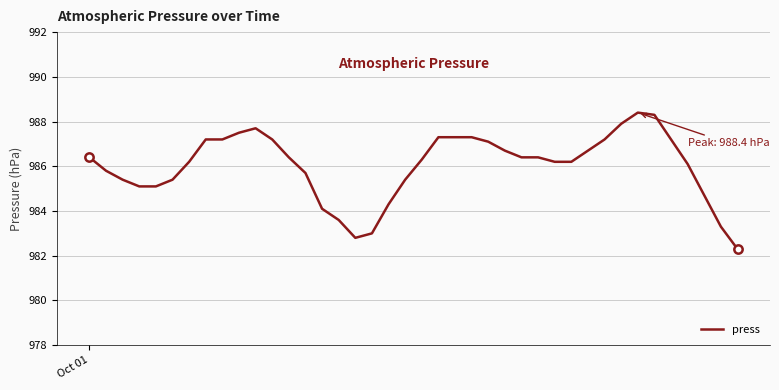

What is the difference between the maximum and minimum values?

6.1